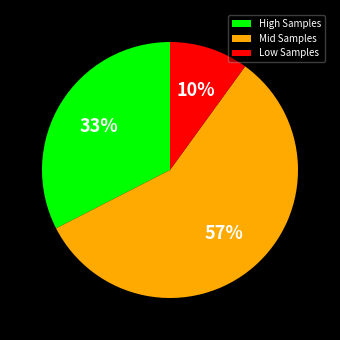

Does any single category account for the majority?

Yes